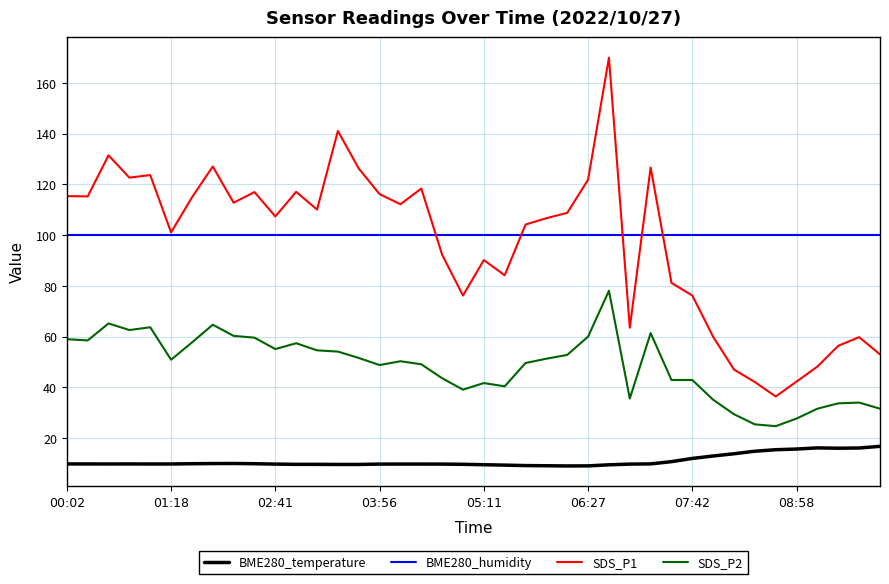

What is the highest value of the SDS_P1 series?

170.0